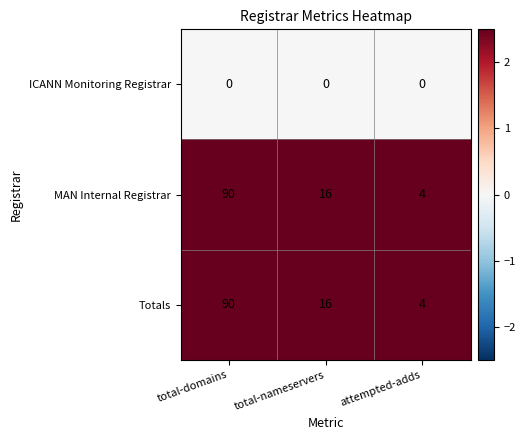

Reading left to right, transcribe all the data shown in this chart.

ICANN Monitoring Registrar: total-domains=0	total-nameservers=0	attempted-adds=0
MAN Internal Registrar: total-domains=90	total-nameservers=16	attempted-adds=4
Totals: total-domains=90	total-nameservers=16	attempted-adds=4